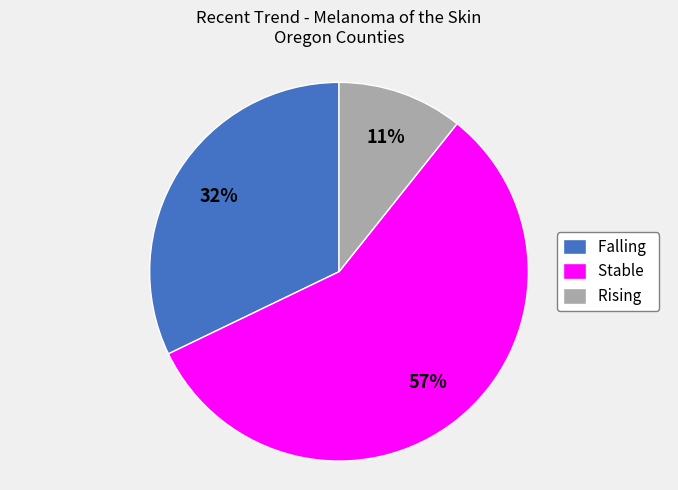

Count the number of slices in the pie.

3